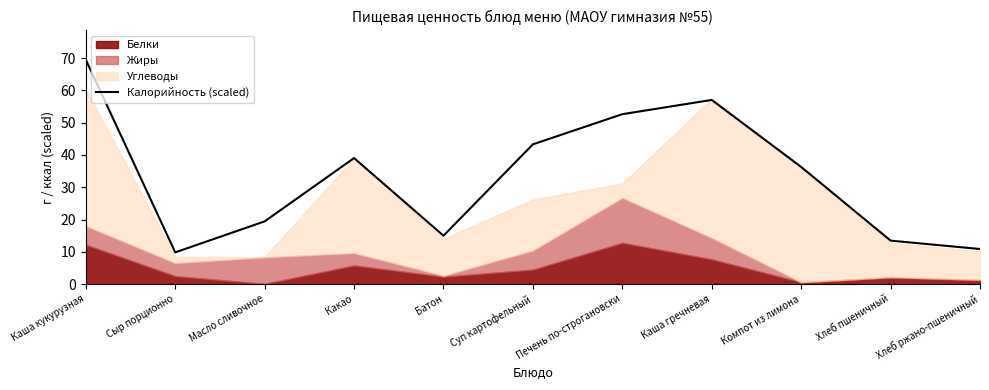

At which category does the chart reach its peak across all series?

Каша кукурузная